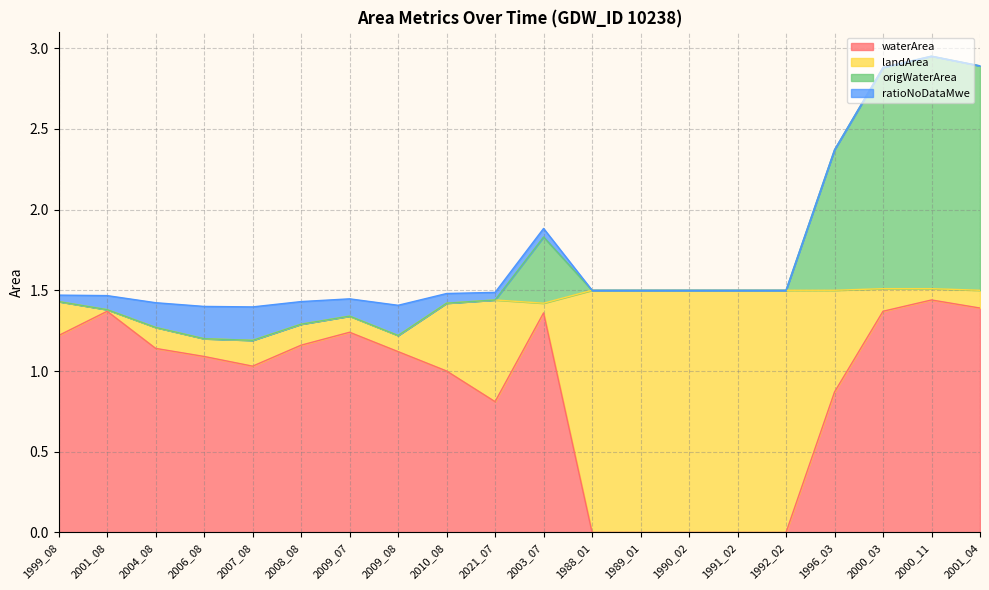

Is it true that waterArea equals 1.5 at 2007_08?

False